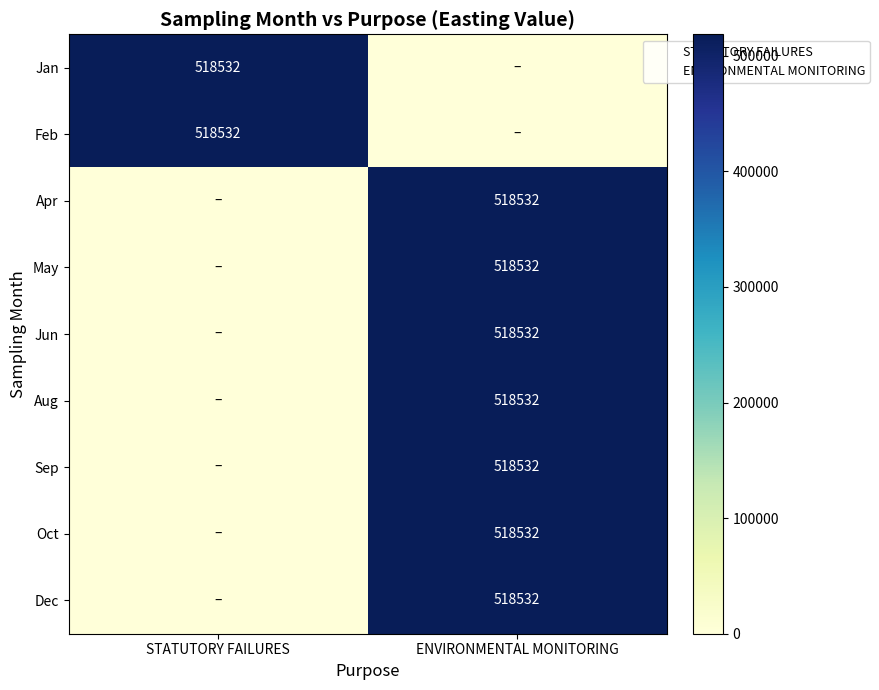

List the labels in order of Sep value, largest first.

ENVIRONMENTAL MONITORING, STATUTORY FAILURES